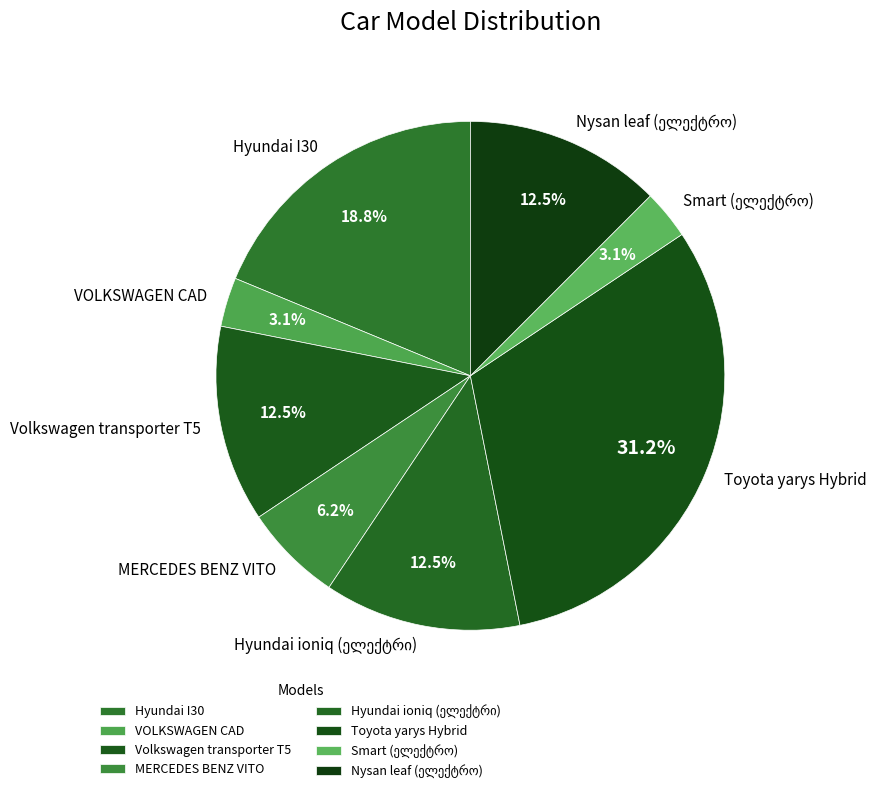

How many slices are in this pie chart?

8